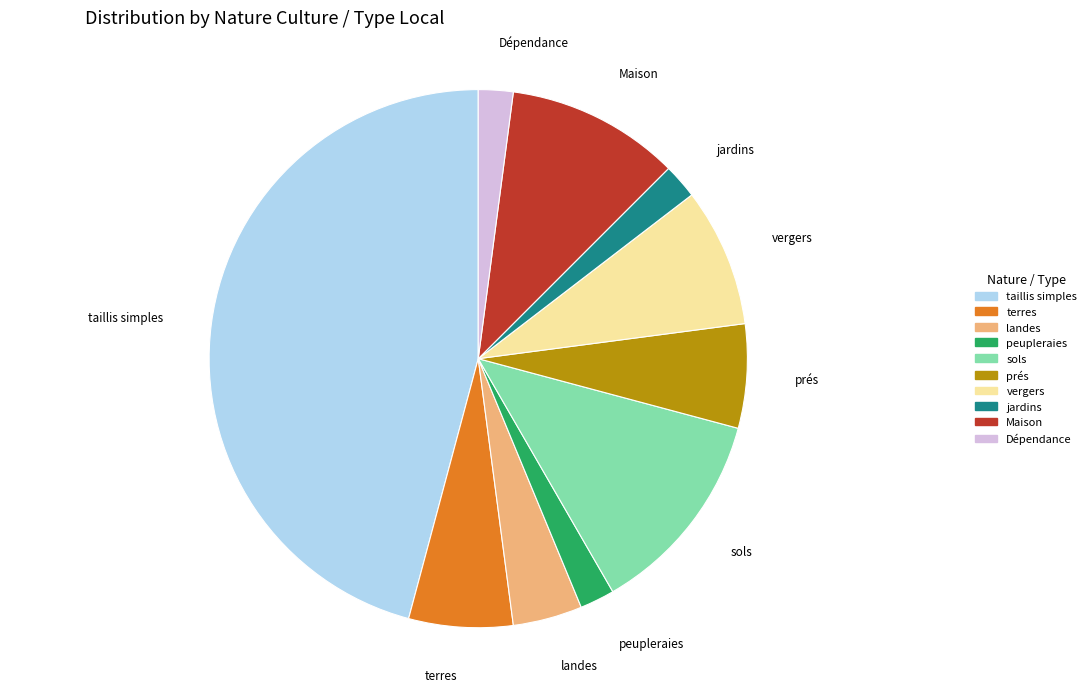

Does any single category account for the majority?

No